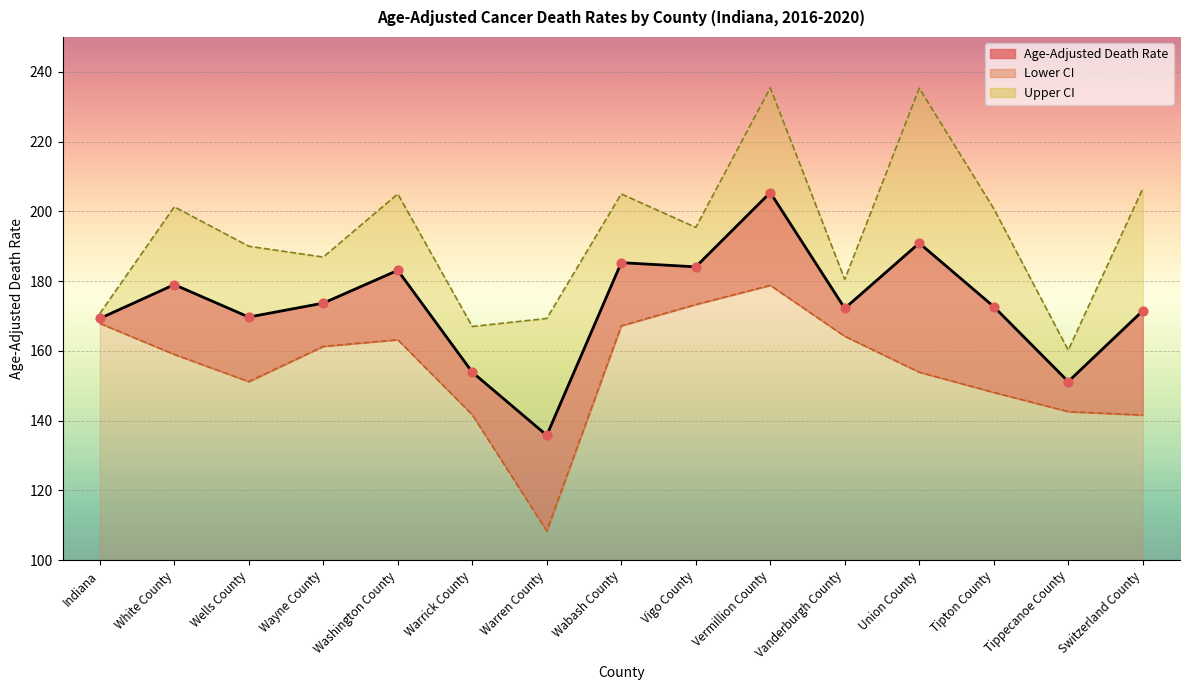

Which series has the largest total across all categories?

Upper CI